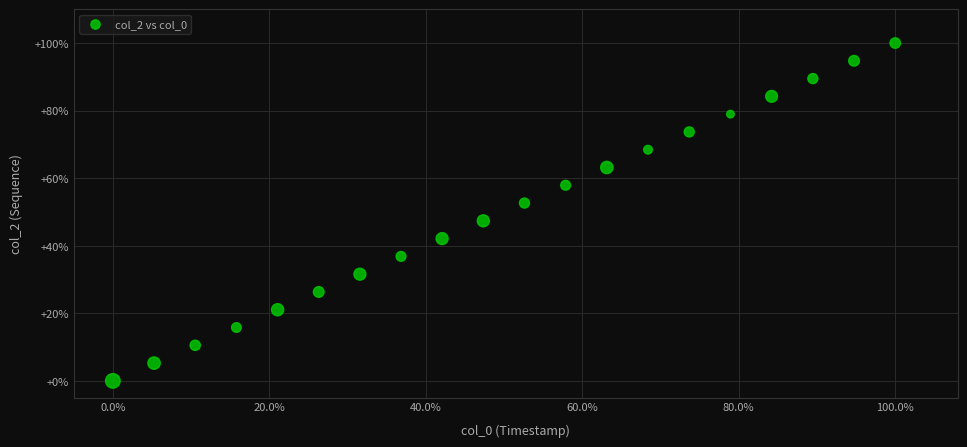

What is the range of Y values (max minus min)?

100.0